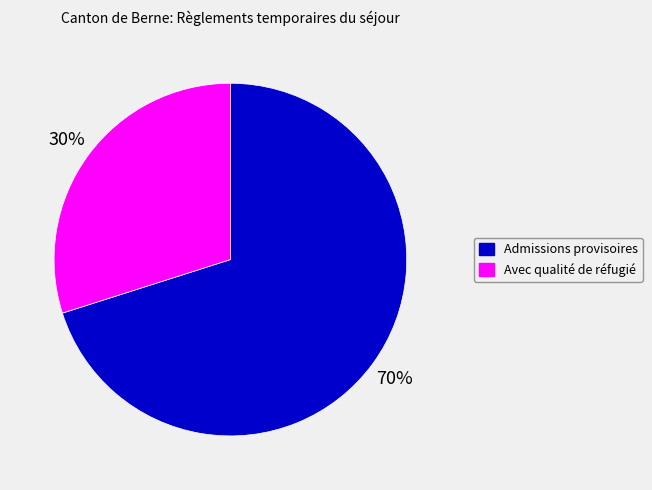

To the nearest percent, what is the average slice percentage?

50%